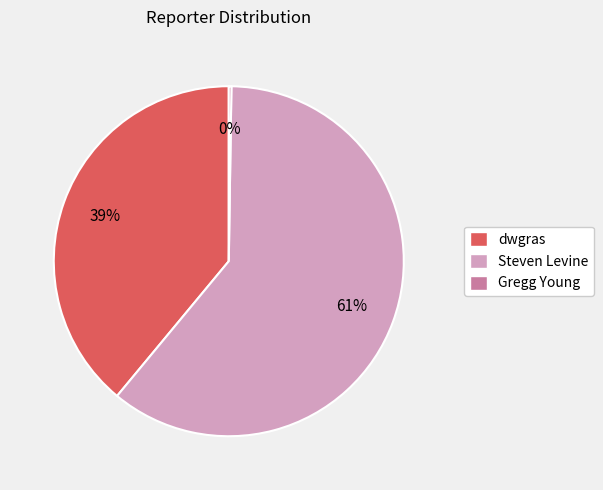

Is it true that dwgras is 25% of the pie?

False